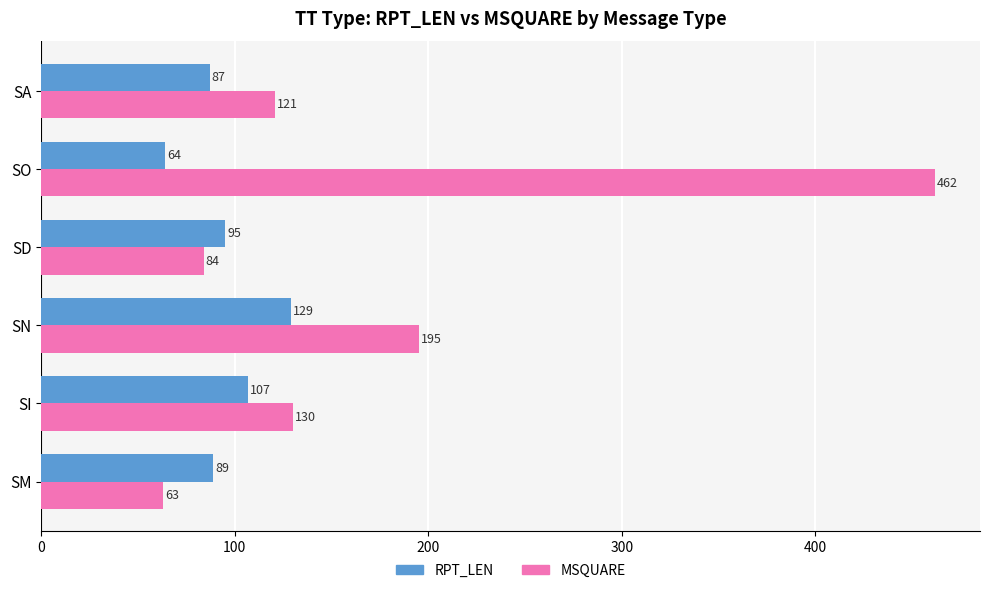

The MSQUARE series shows 136 at SD. True or false?

False